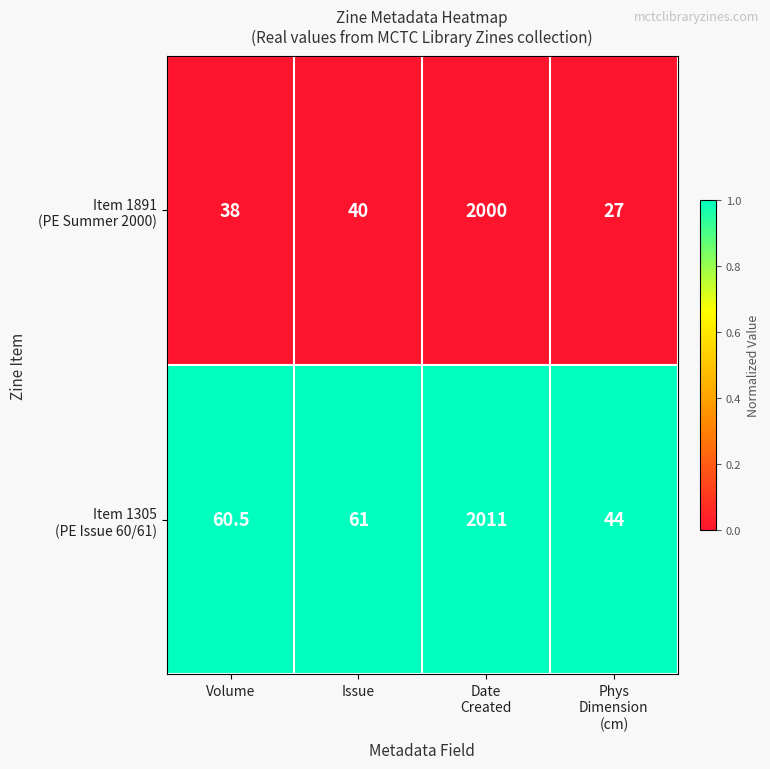

What is the spread (max minus min) of values at Issue?

21.0